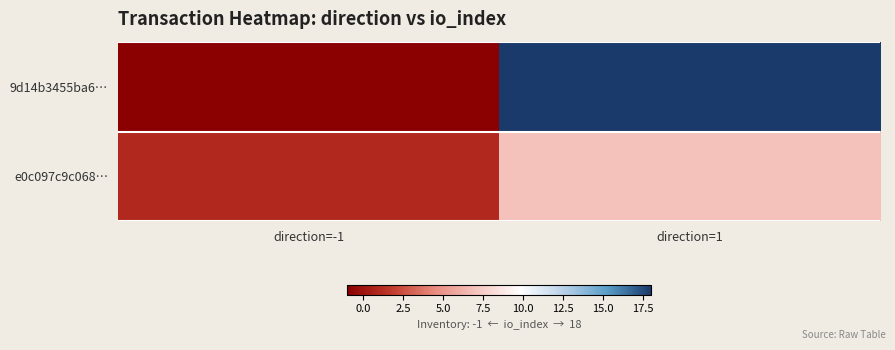

Which series has the largest total across all categories?

9d14b3455ba6…